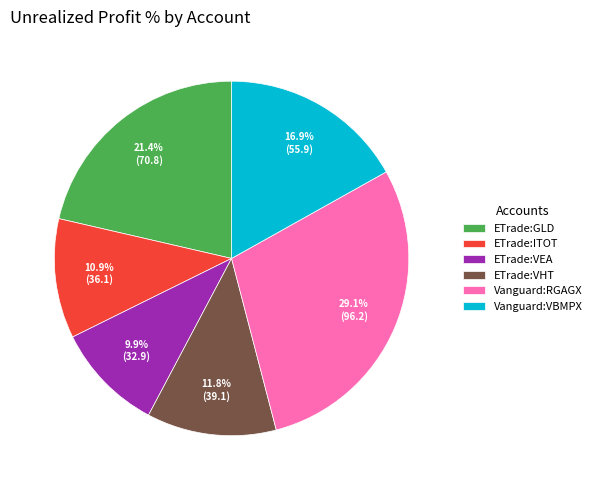

Approximately how many times larger is the value at ETrade:ITOT compared to Vanguard:VBMPX?

0.6